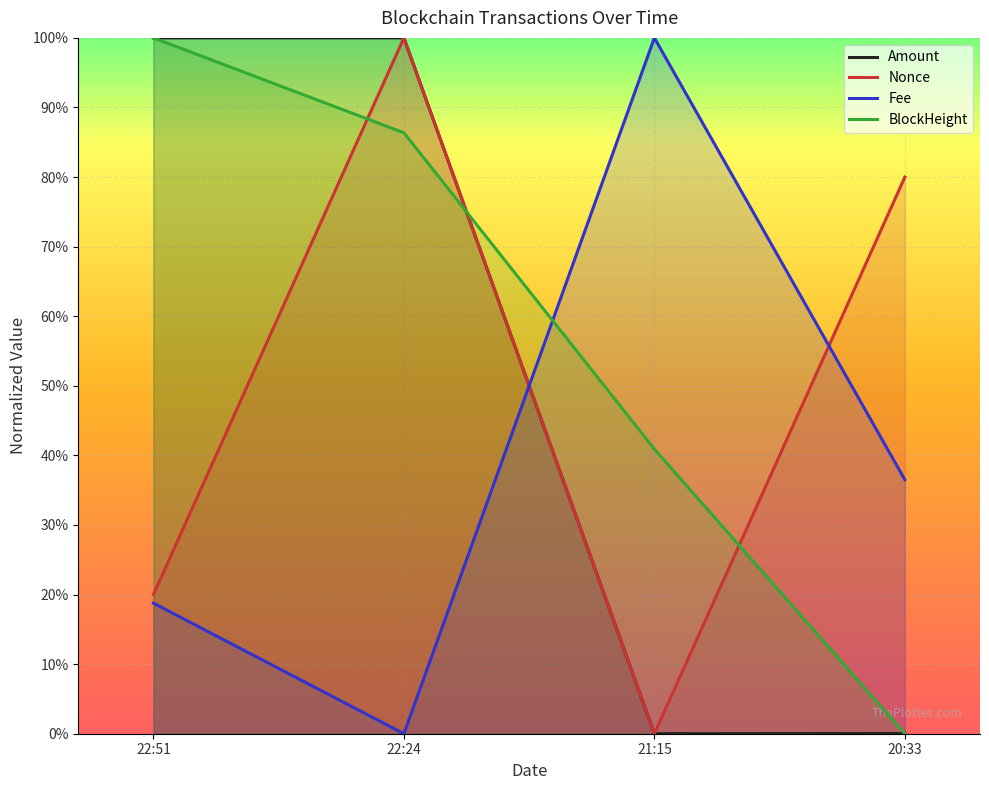

Where is BlockHeight nearest to the value 0?

20:33